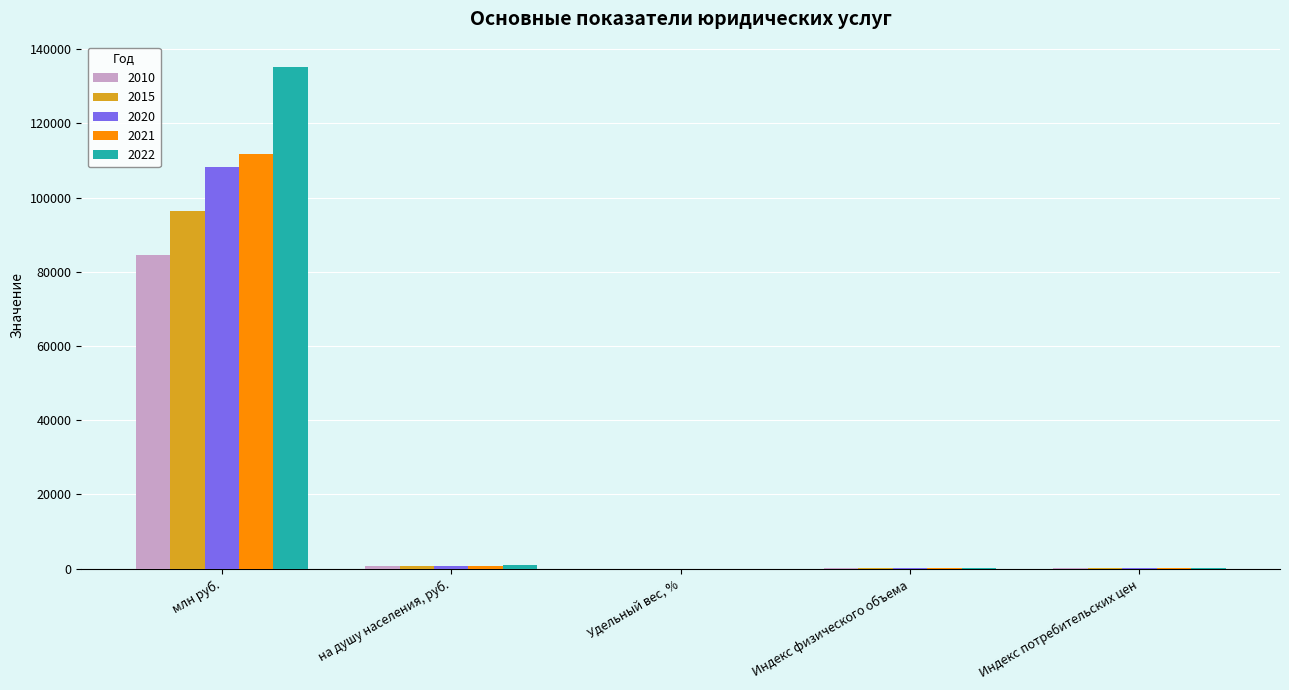

Where is 2022 nearest to the value 67644?

на душу населения, руб.